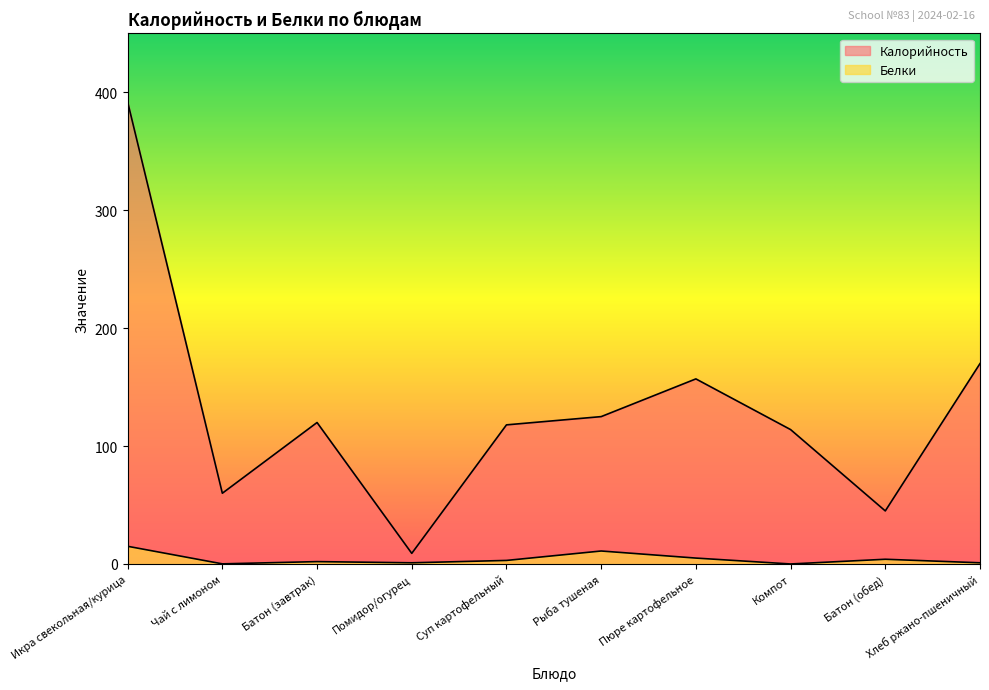

At which label is Калорийность closest to 200?

Хлеб ржано-пшеничный